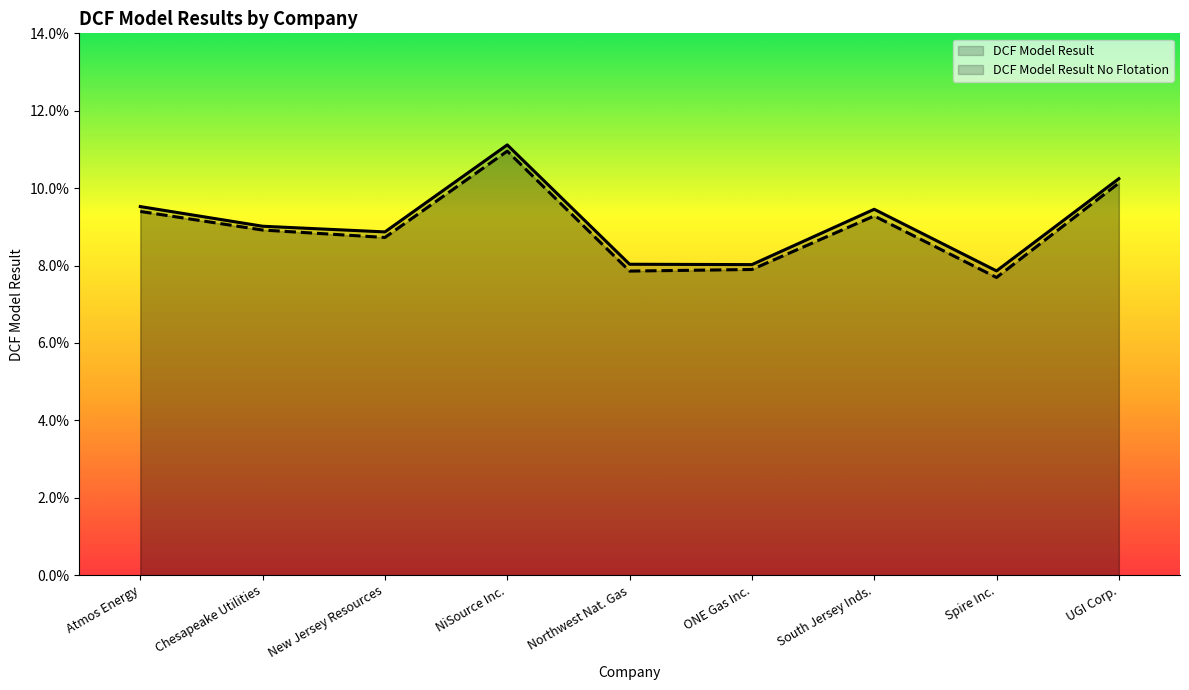

Reading left to right, list all the values displayed in this chart.

DCF Model Result: Atmos Energy=0.1	Chesapeake Utilities=0.1	New Jersey Resources=0.1	NiSource Inc.=0.1	Northwest Nat. Gas=0.1	ONE Gas Inc.=0.1	South Jersey Inds.=0.1	Spire Inc.=0.1	UGI Corp.=0.1
DCF Model Result No Flotation: Atmos Energy=0.1	Chesapeake Utilities=0.1	New Jersey Resources=0.1	NiSource Inc.=0.1	Northwest Nat. Gas=0.1	ONE Gas Inc.=0.1	South Jersey Inds.=0.1	Spire Inc.=0.1	UGI Corp.=0.1